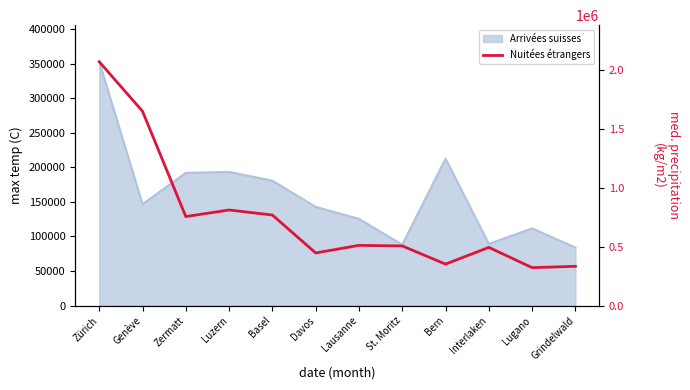

List the labels in order of value, smallest first.

Lugano, Grindelwald, Bern, Davos, Interlaken, St. Moritz, Lausanne, Zermatt, Basel, Luzern, Genève, Zürich